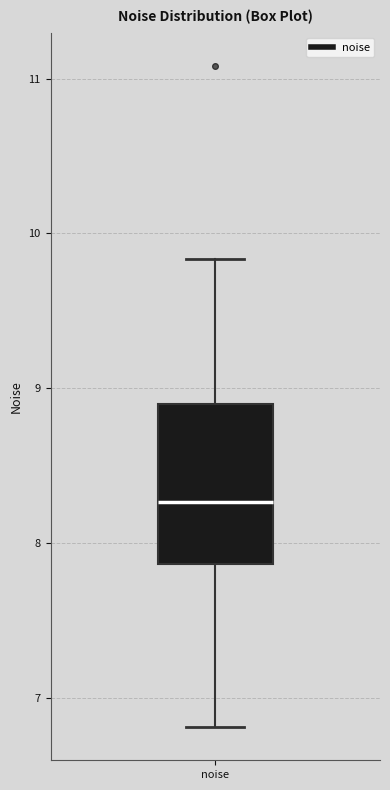

Read this box plot against the y-axis: the position of the median line, the range covered by the box, and the ends of both whiskers. The values are not printed on the chart, so give them approximately, as read against the axis.

median 8.3, box 7.9 to 8.9, whiskers 6.8 to 9.8